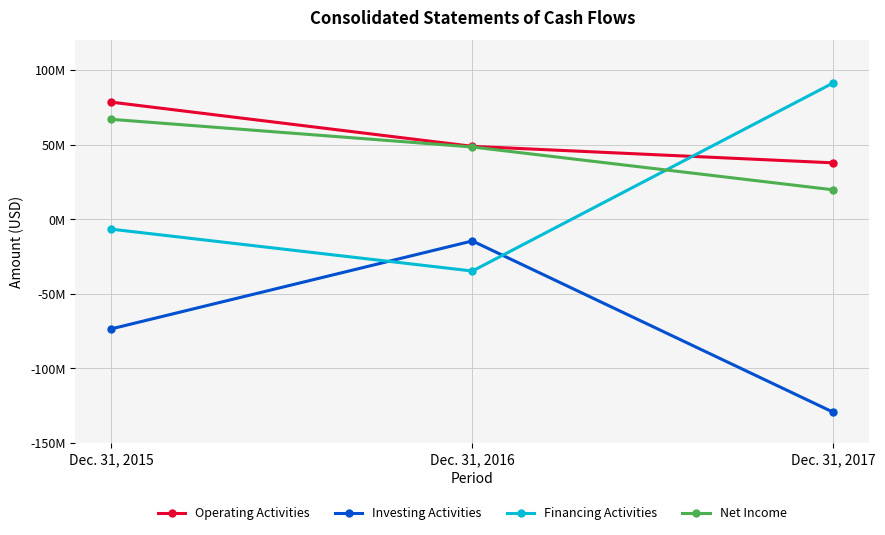

Is it true that Operating Activities equals 48854000 at Dec. 31, 2016?

True